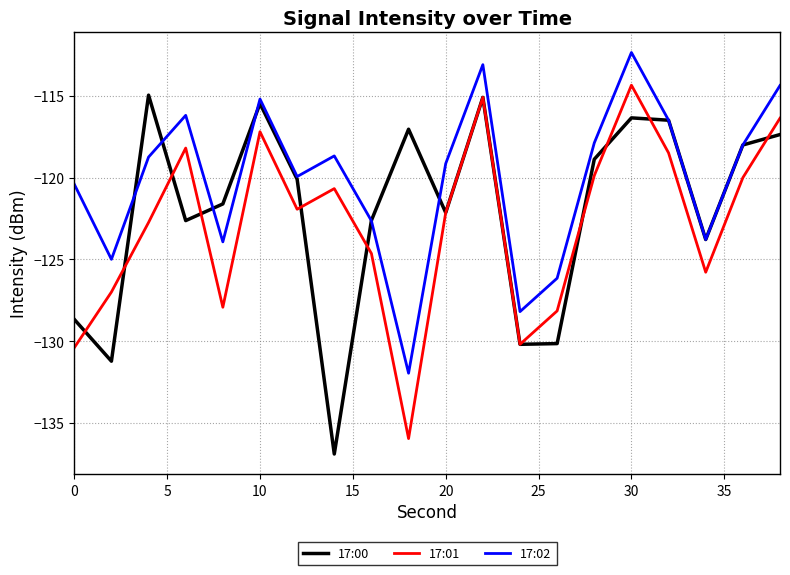

Which series has the largest total across all categories?

17:02